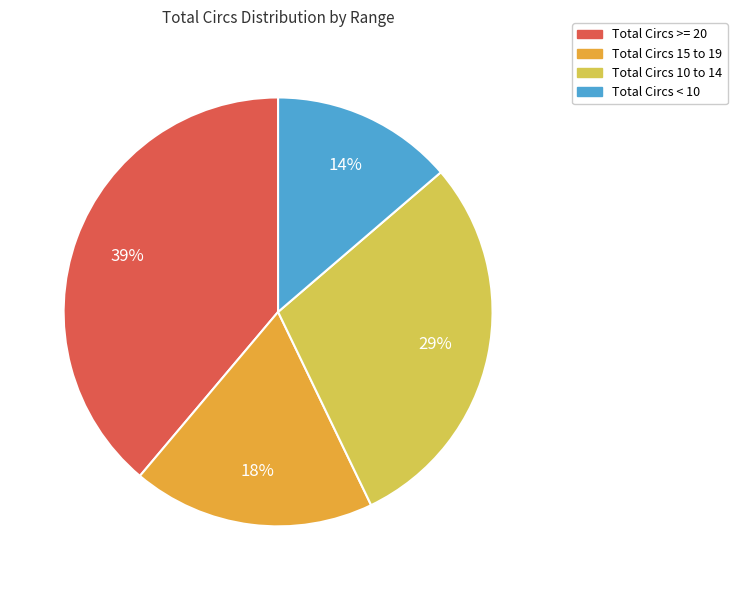

Between Total Circs 15 to 19 and Total Circs < 10, which is larger?

Total Circs 15 to 19